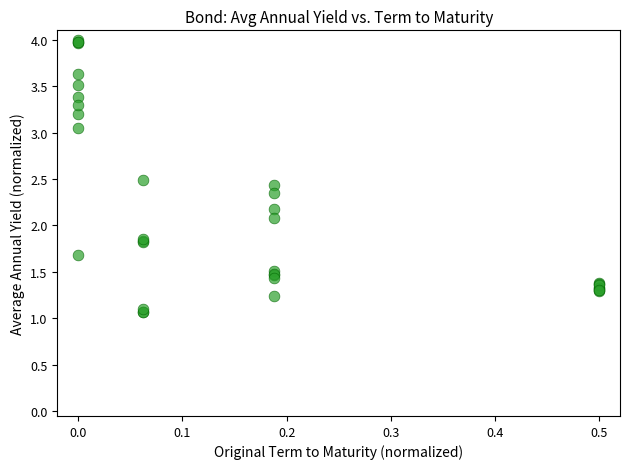

What Y value in the scatter plot is closest to 2?

2.1